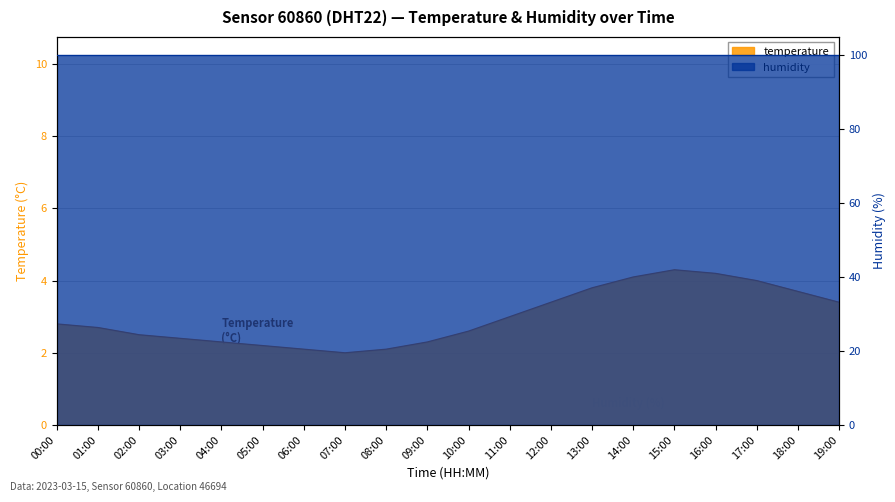

Where is the first local minimum?

07:00